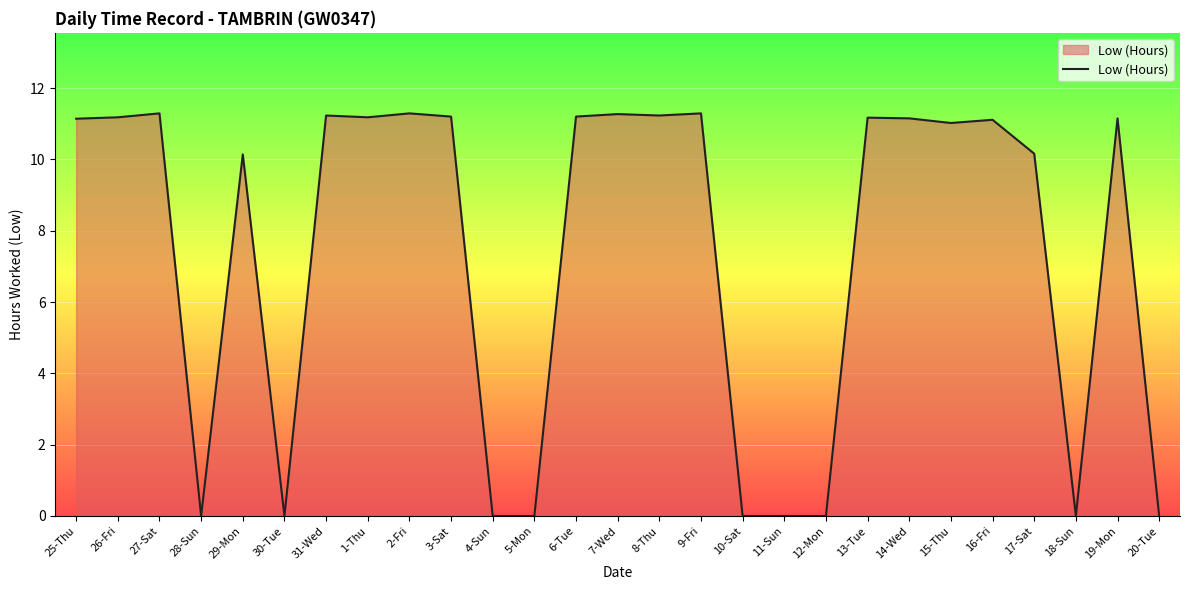

What is the difference between the second highest and second lowest values?

11.3